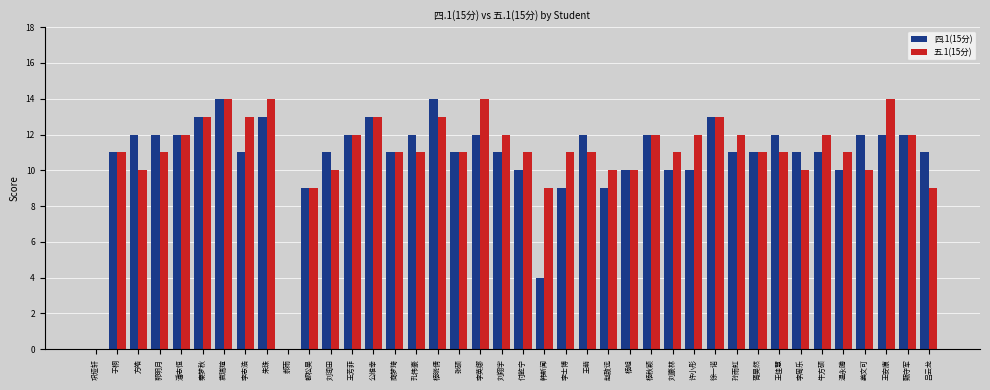

Which series has the largest total across all categories?

五.1(15分)